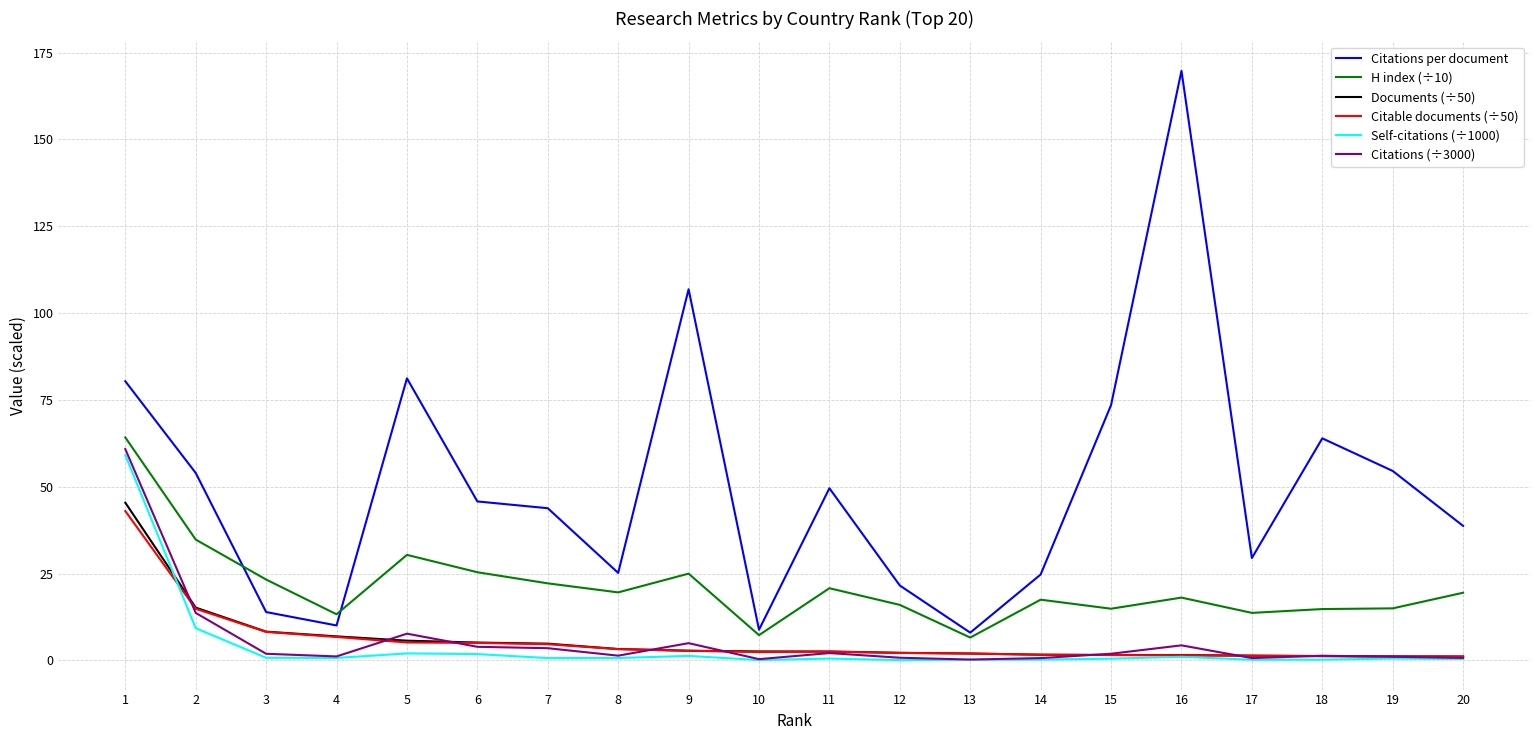

At which label does Citable documents (÷50) reach its peak?

1